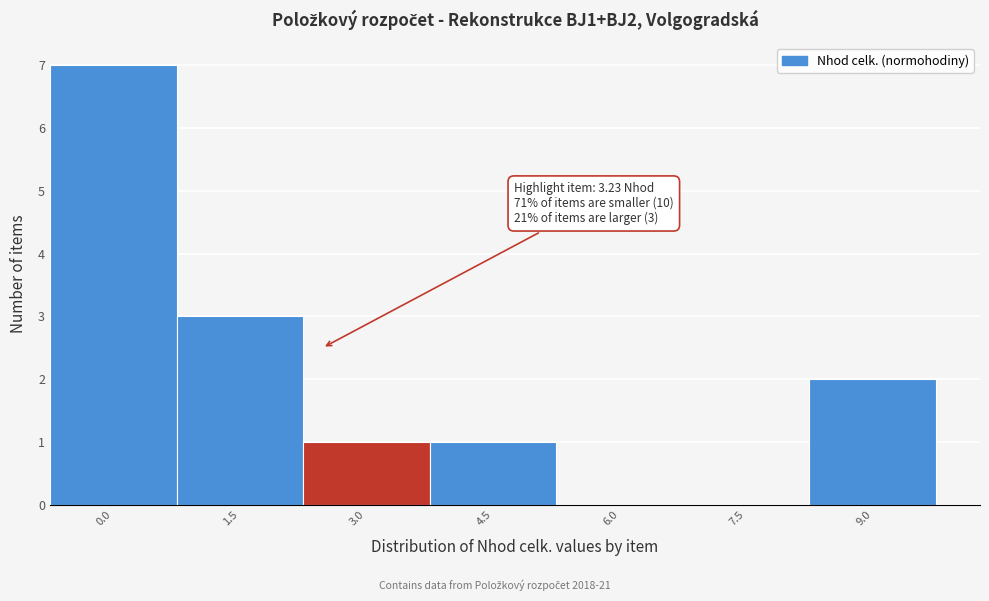

Reading left to right, list all the values displayed in this chart.

0.0=7	1.5=3	3.0=1	4.5=1	6.0=0	7.5=0	9.0=2